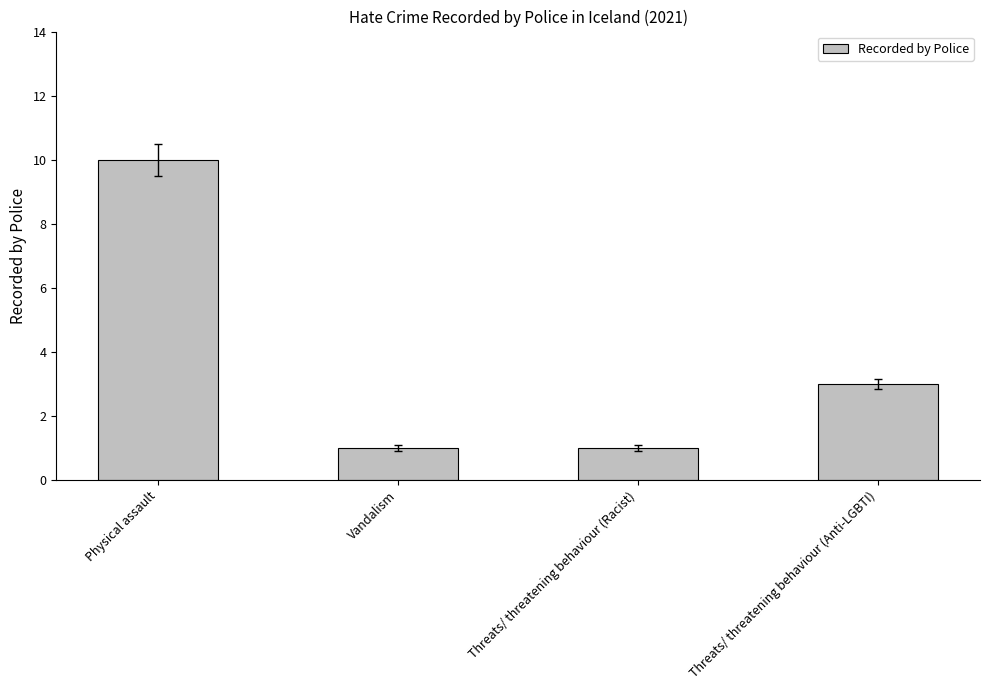

The value at Threats/ threatening behaviour (Racist) is 1. True or false?

True